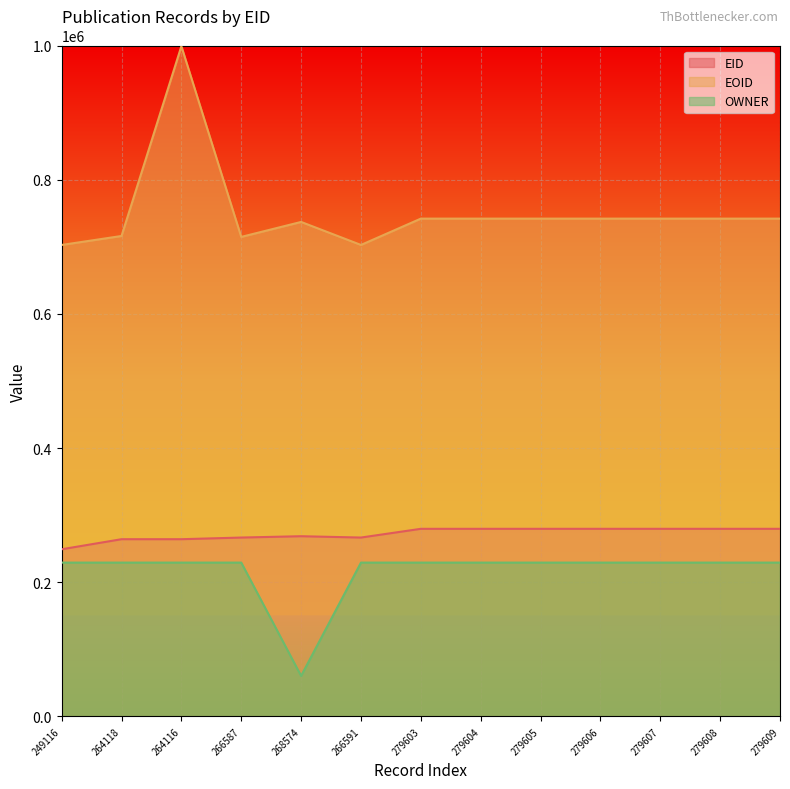

At which category is the sum across all series the highest?

264116